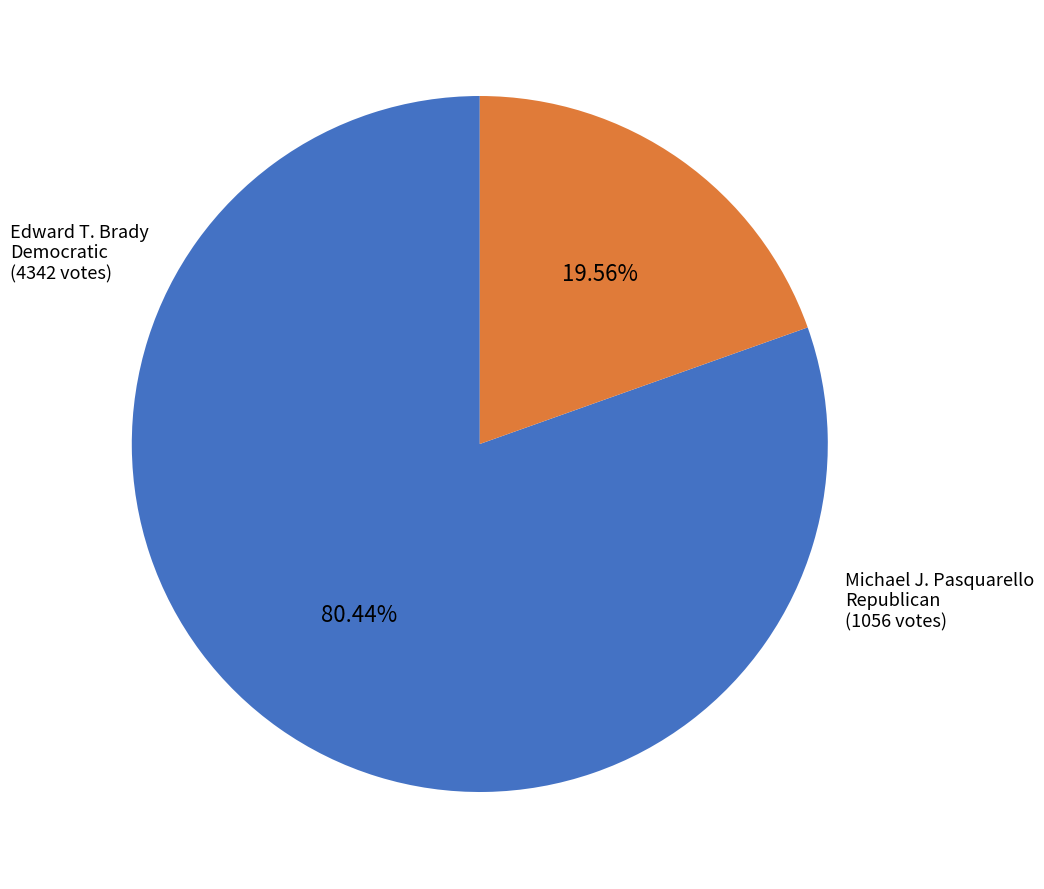

Is there a majority slice in this chart?

Yes